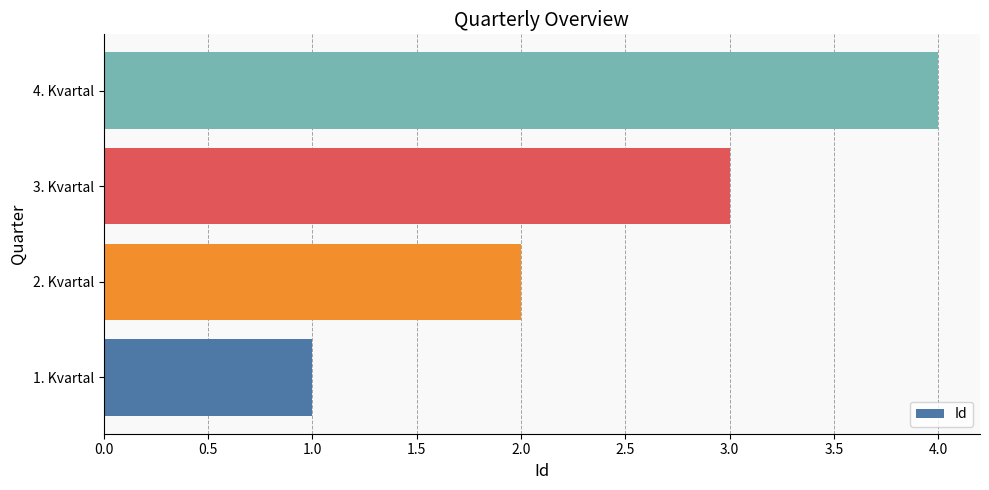

What is the difference between the maximum and minimum values?

3